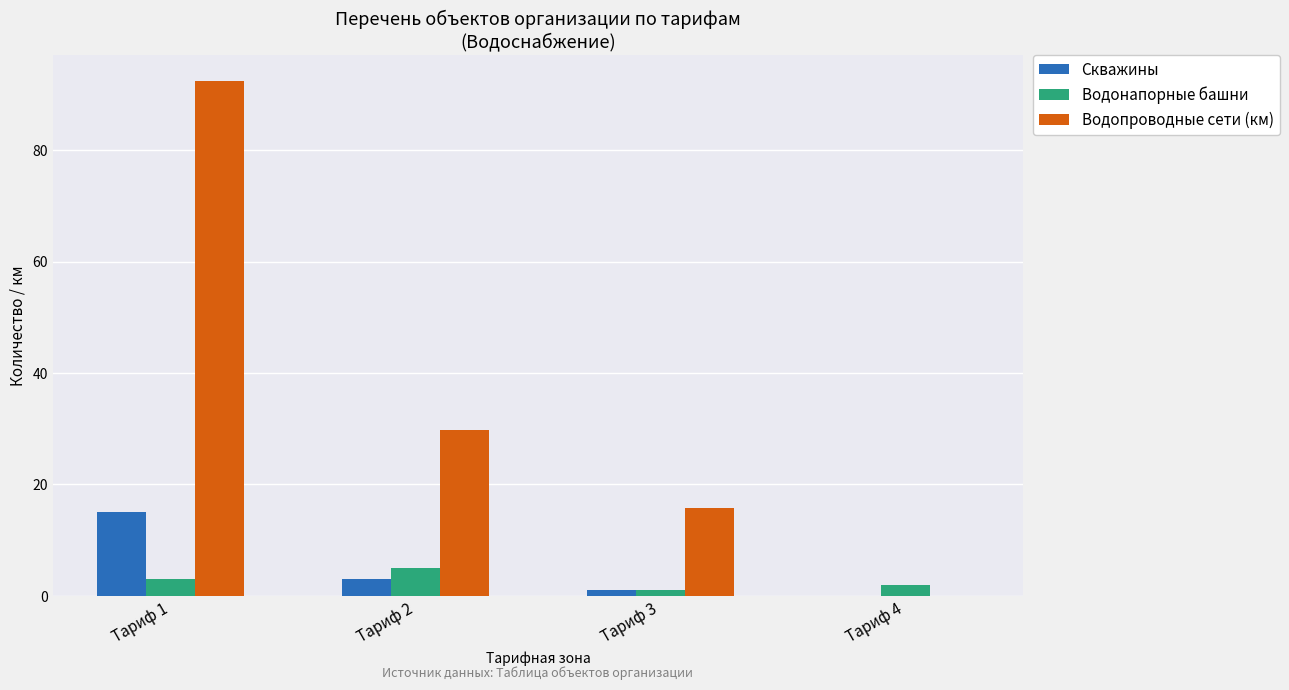

How many distinct data groups are displayed?

3